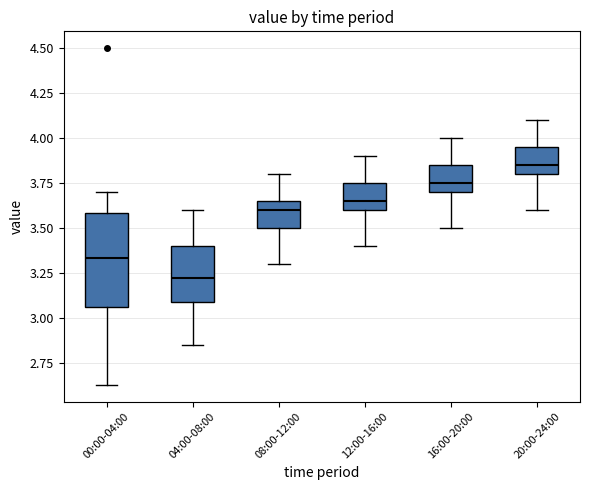

Which box is the tallest, from its lower edge to its upper edge?

00:00-04:00